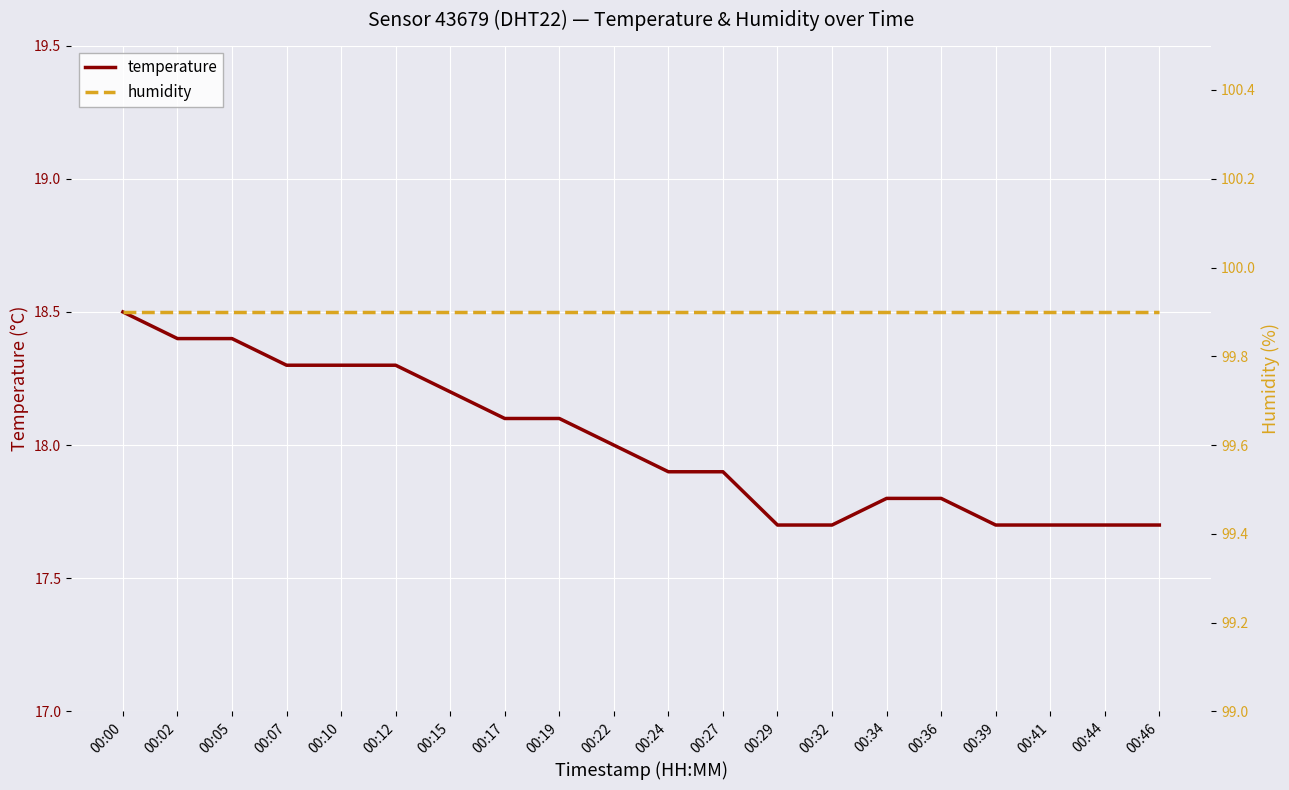

Is it true that temperature equals 5.6 at 00:32?

False